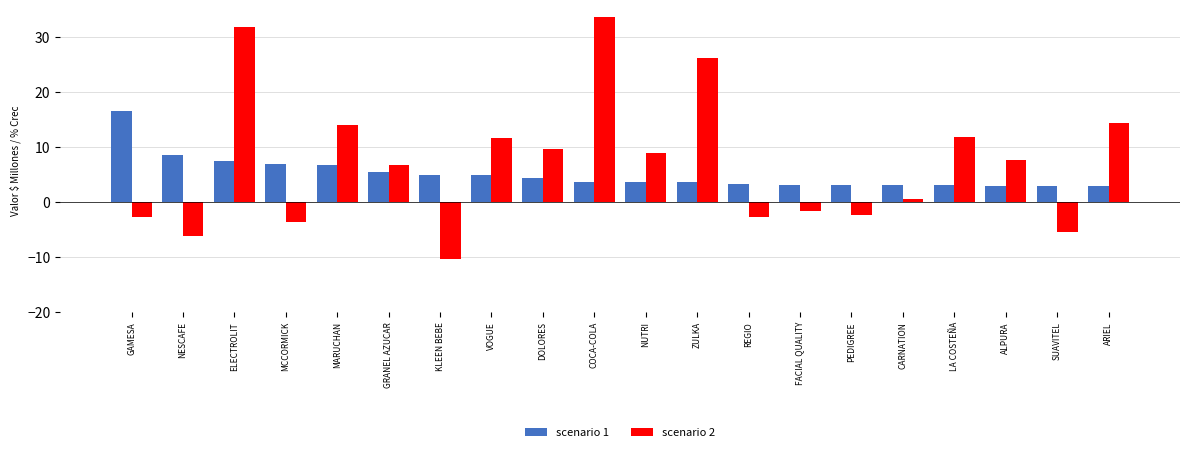

What are all the series names shown in the legend?

scenario 1, scenario 2